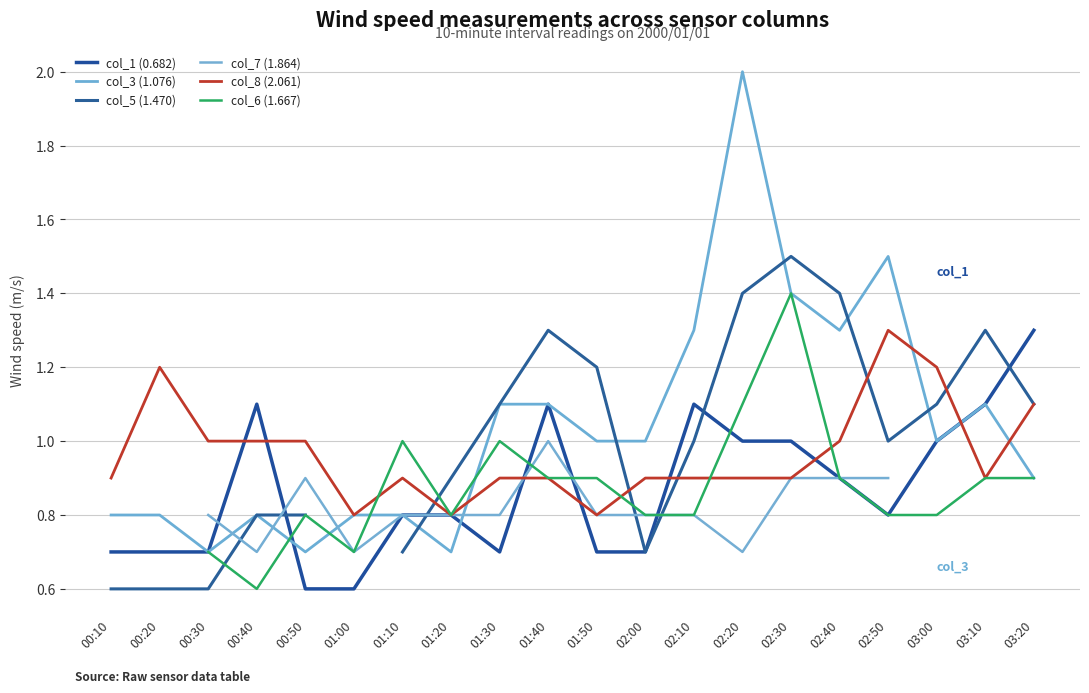

At which category is the sum across all series the highest?

02:20